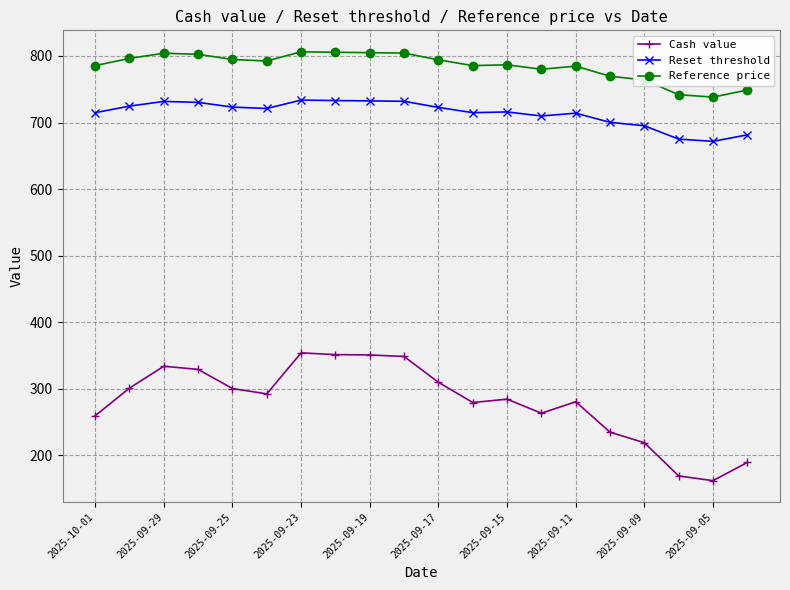

True or false: Reset threshold has more than 2 points higher than both neighbors.

True